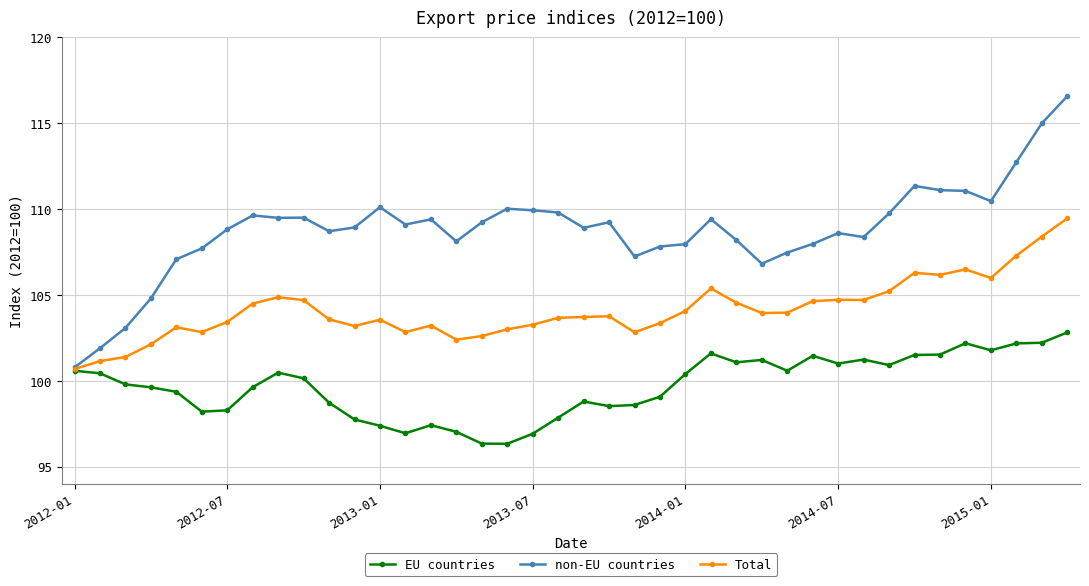

What is the maximum value for Total?

109.5